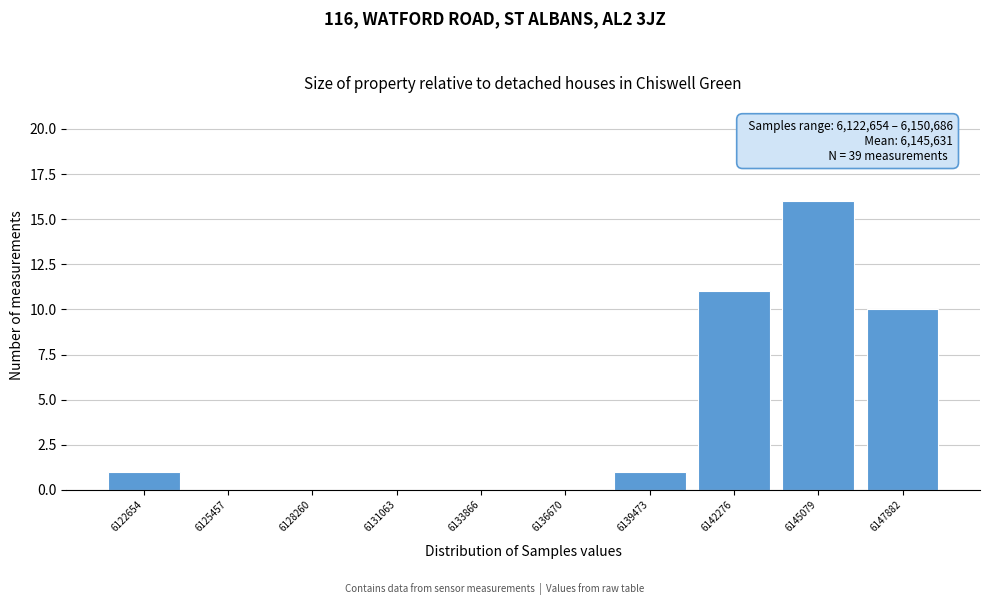

Reading left to right, what are all the values shown in this chart?

6122654=1	6125457=0	6128260=0	6131063=0	6133866=0	6136670=0	6139473=1	6142276=11	6145079=16	6147882=10